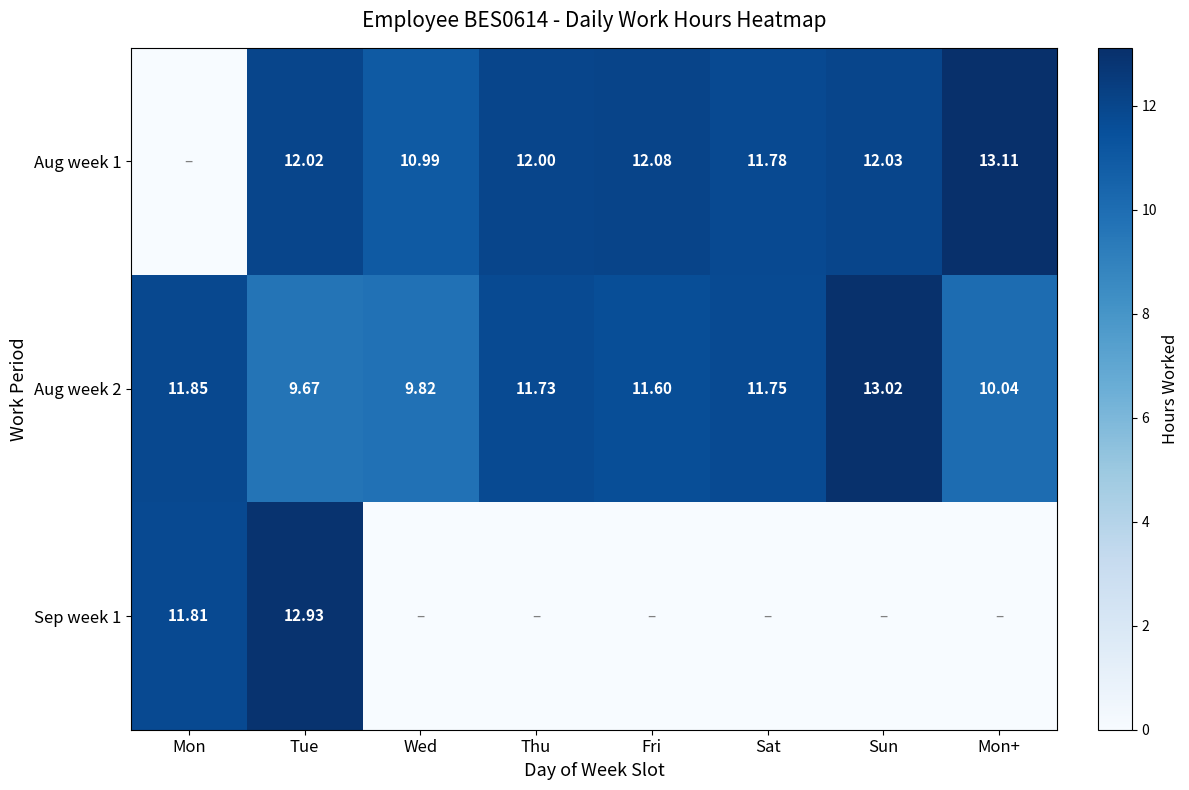

Where does the Aug week 2 series first go above 11?

Mon